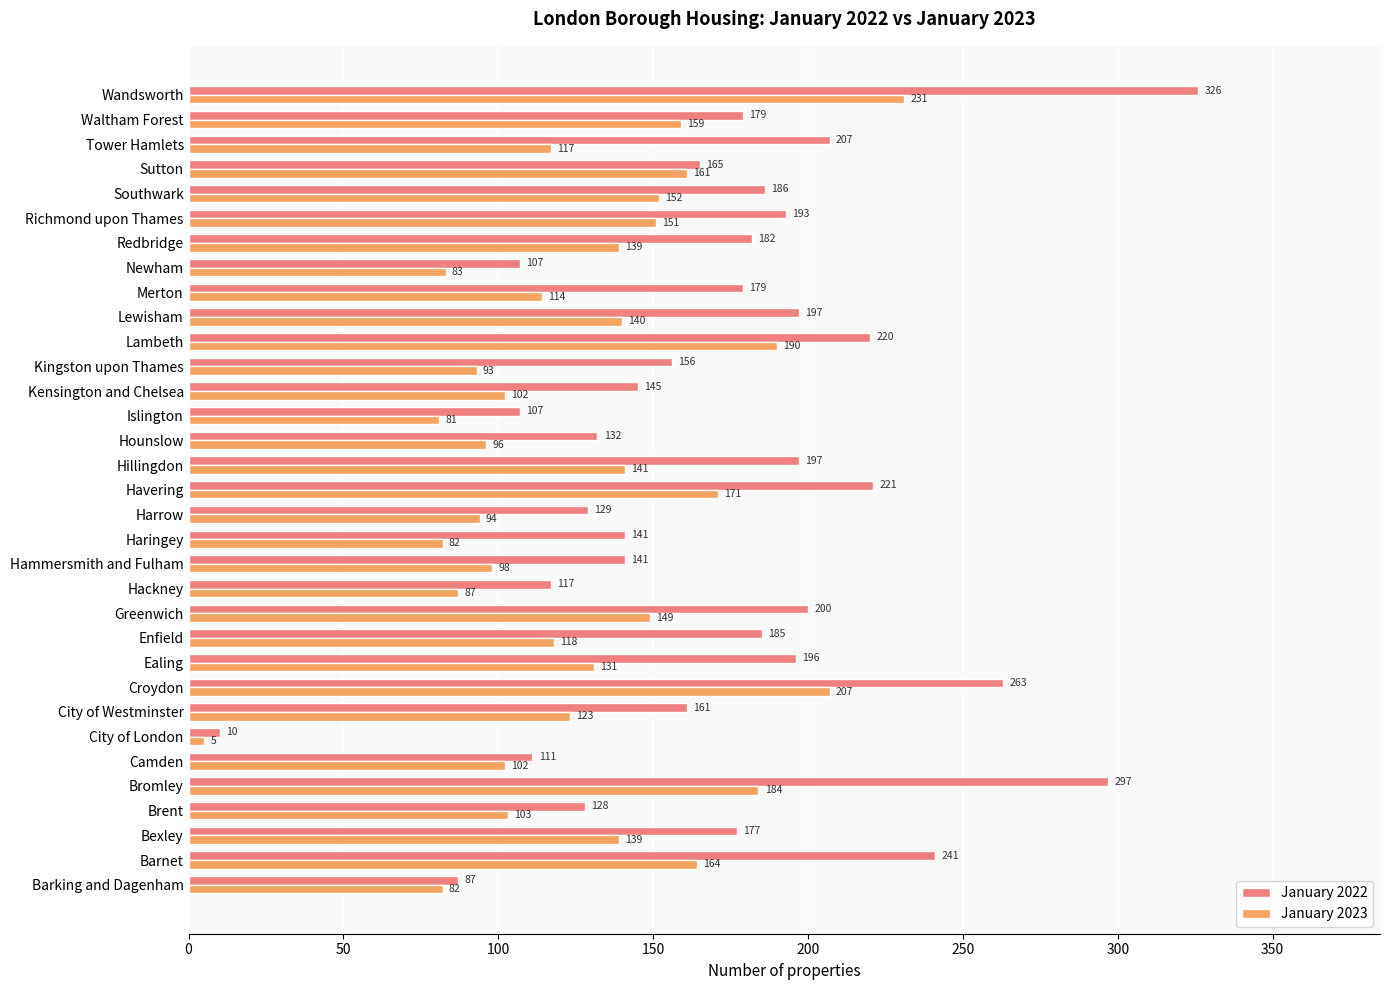

What is the smallest value displayed?

5